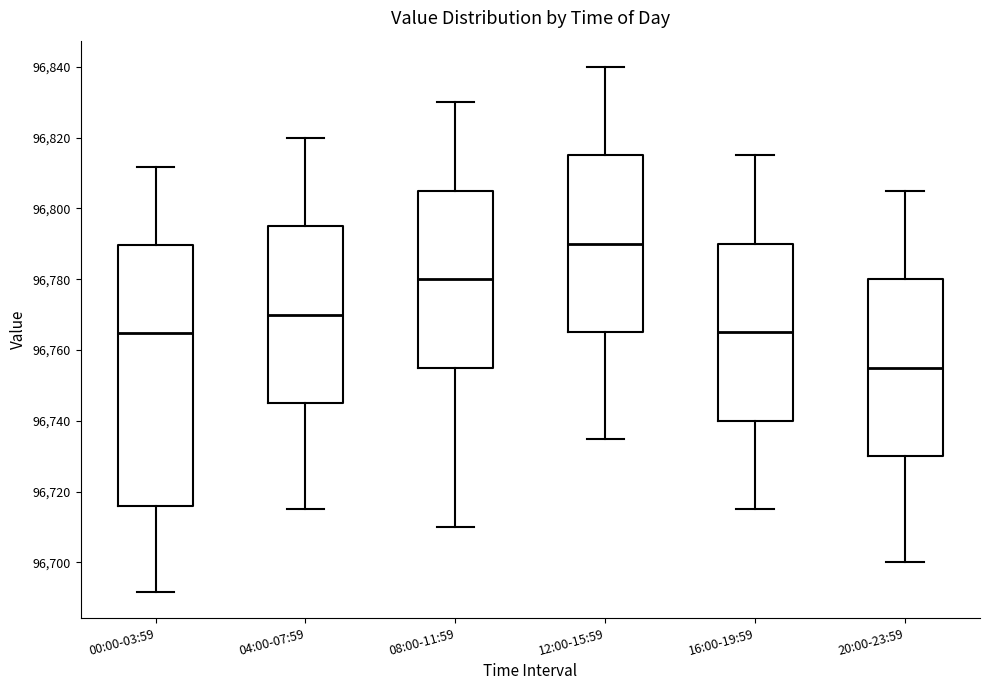

Which box is the tallest, from its lower edge to its upper edge?

00:00-03:59